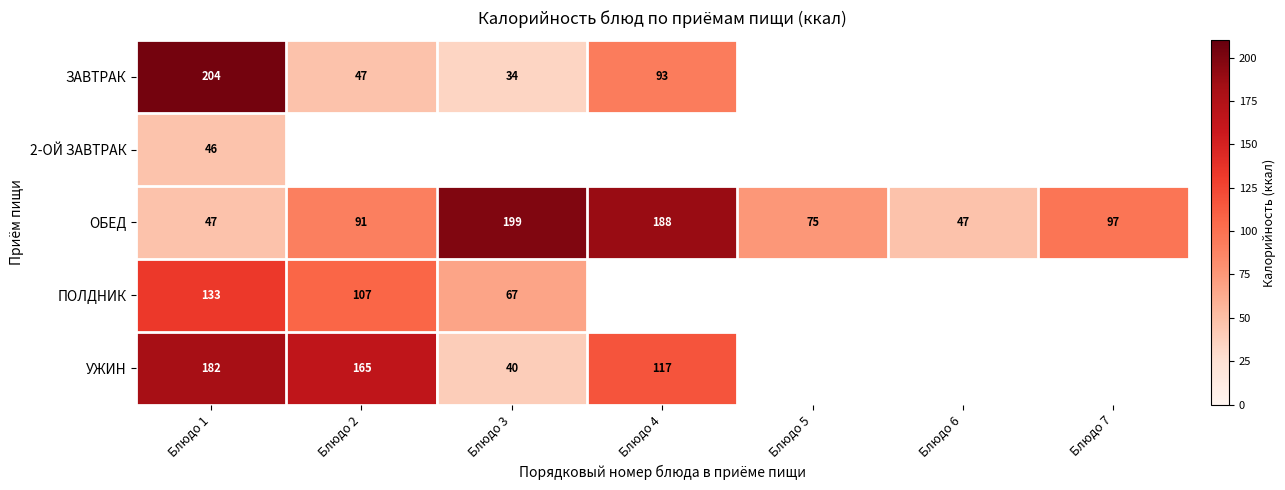

What value does the ОБЕД series have at Блюдо 7, to the nearest 5?

95